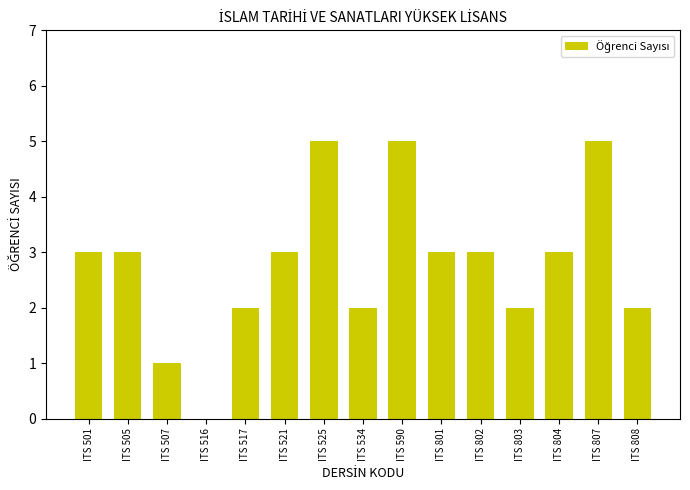

Is it true that the value at ITS 505 is 5?

False